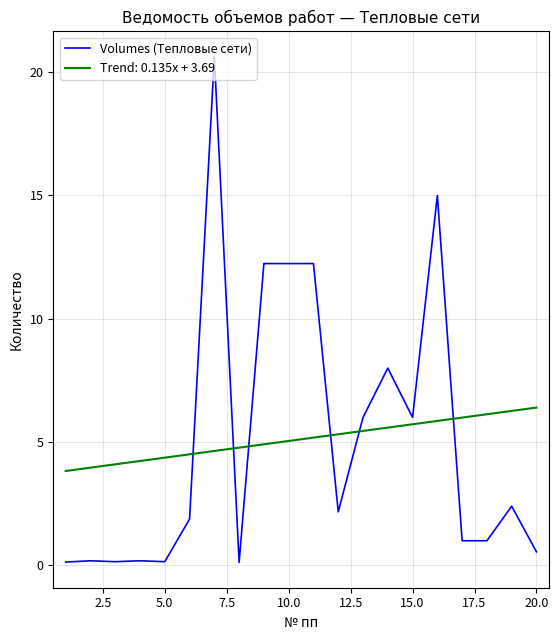

Which series has the widest spread of values?

Volumes (Тепловые сети)